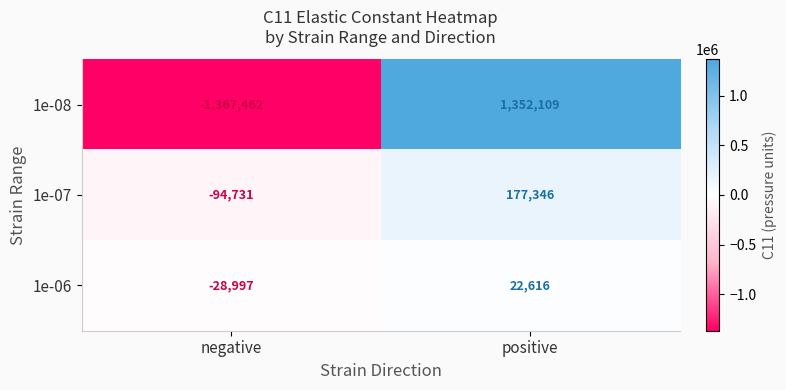

What is the sum of all 1e-08 values?

-15353